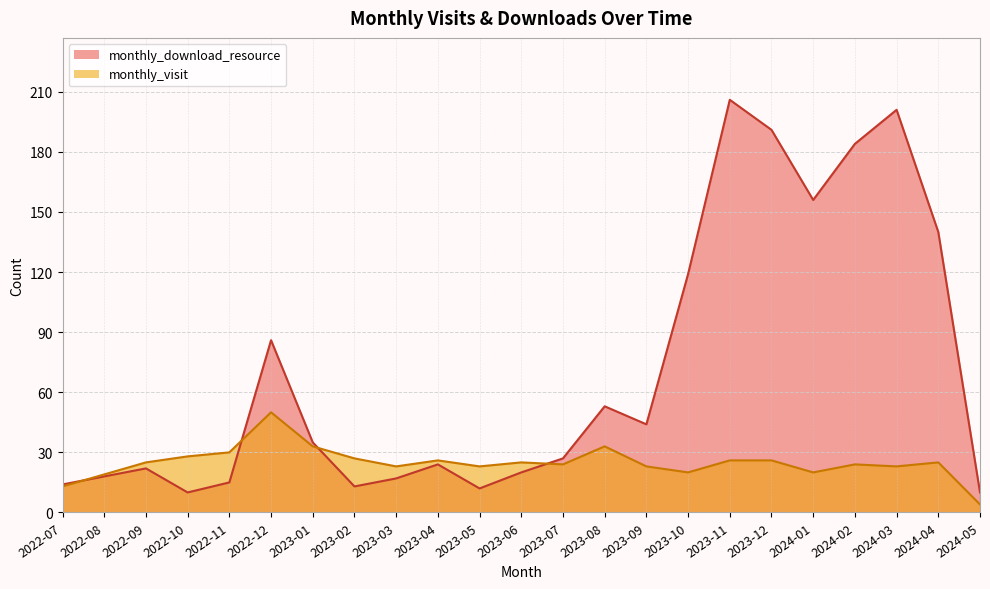

Does the chart display data point markers on the line(s)?

No